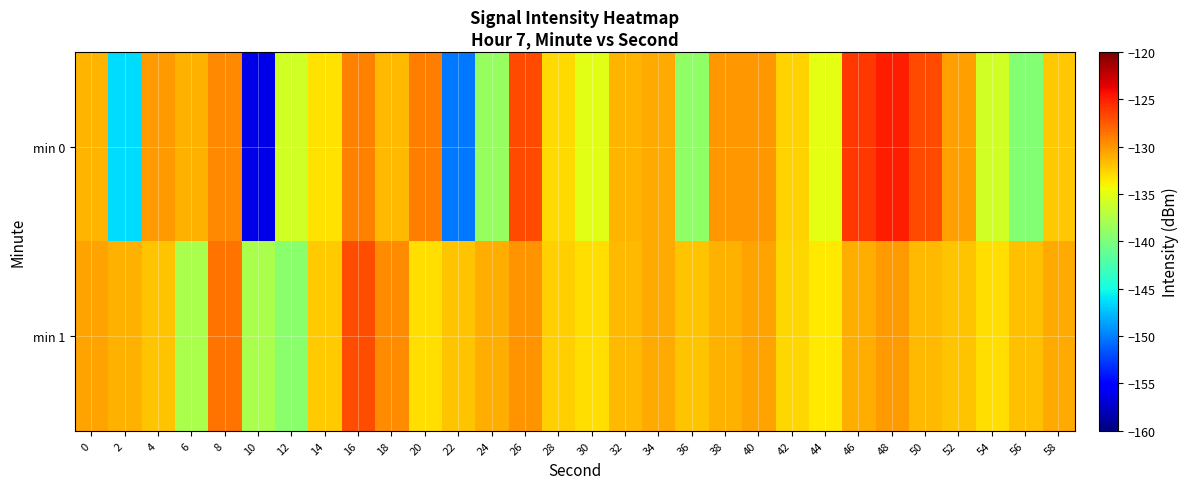

Which has a higher value, 20 or 58?

20